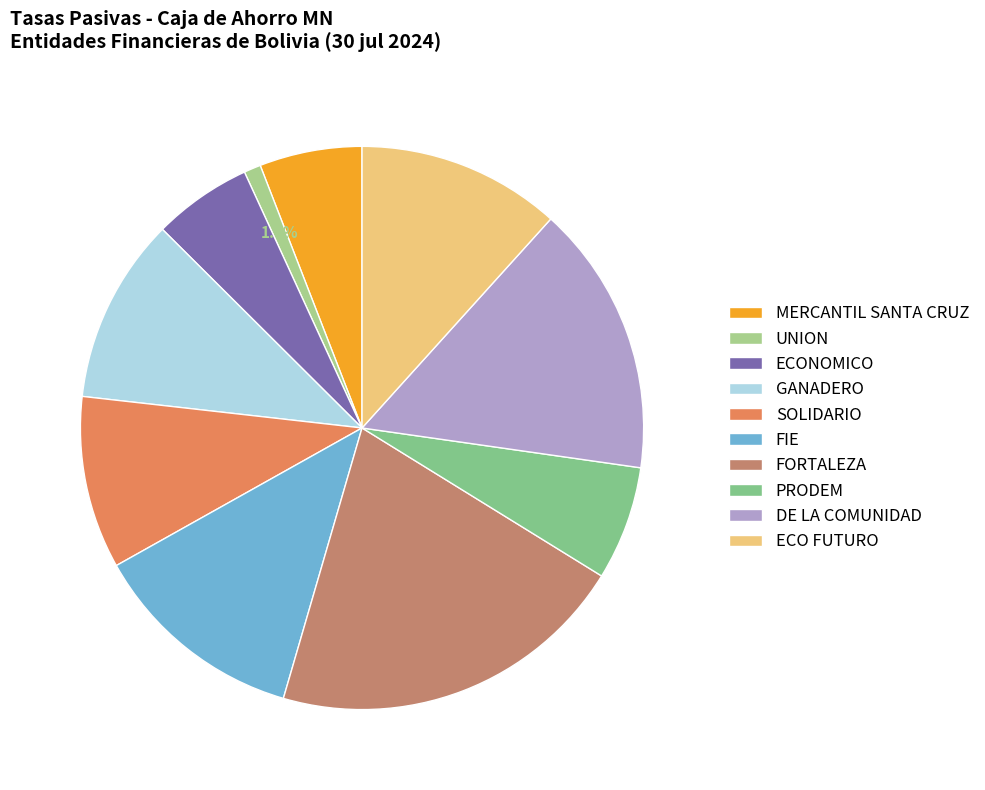

To the nearest percent, what is the difference between the SOLIDARIO and FIE slice percentages?

2%